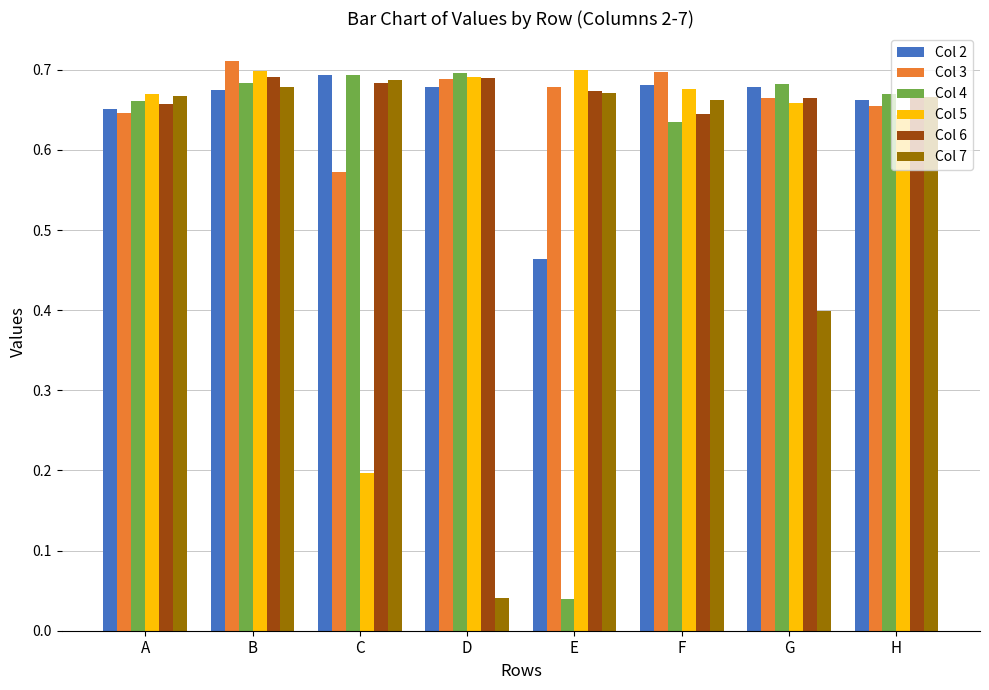

How many distinct data groups are displayed?

6